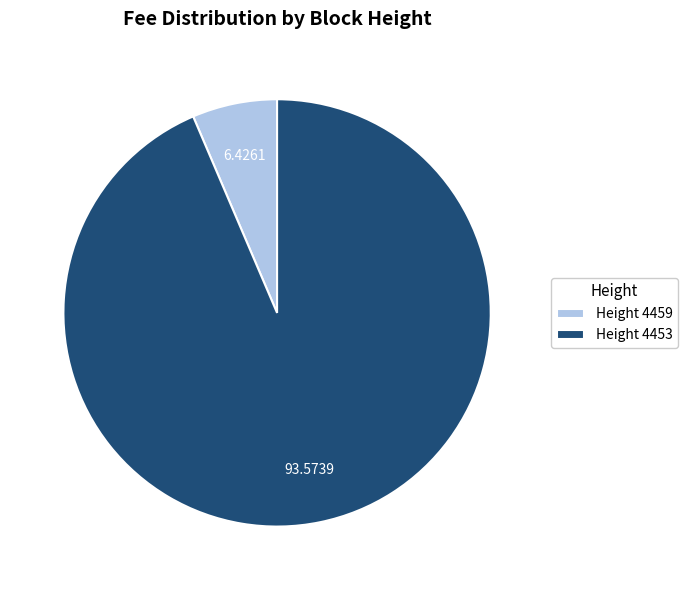

Which category accounts for the majority?

Height 4453